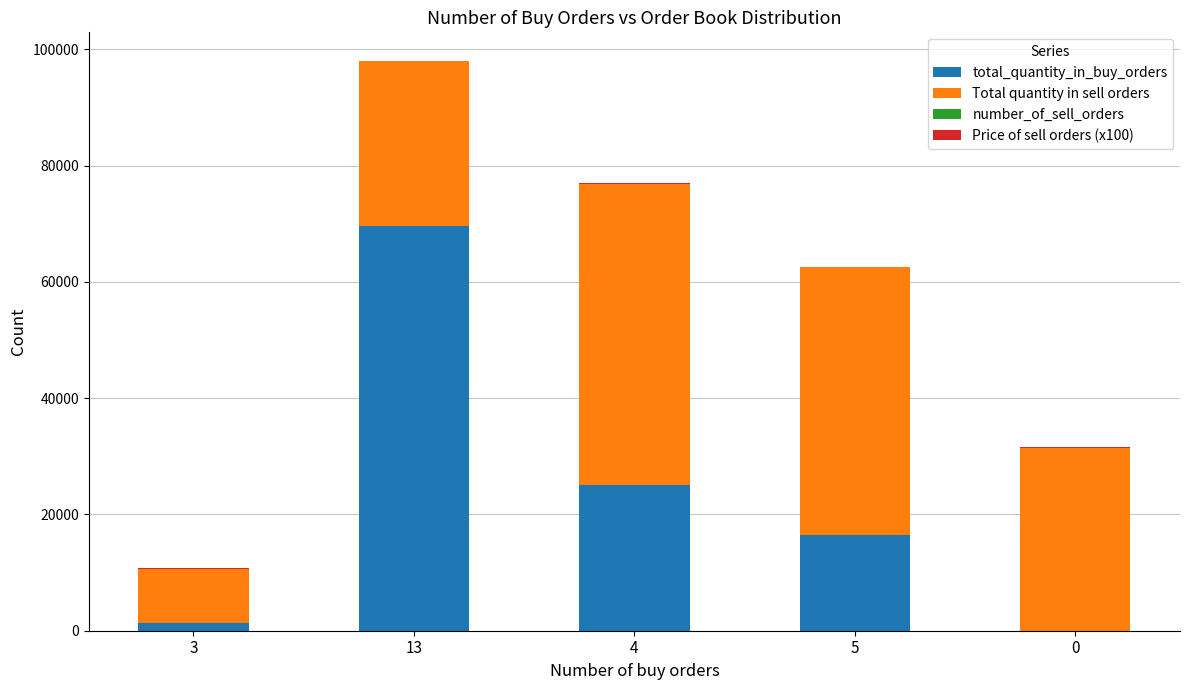

At which category is the sum across all series the highest?

13